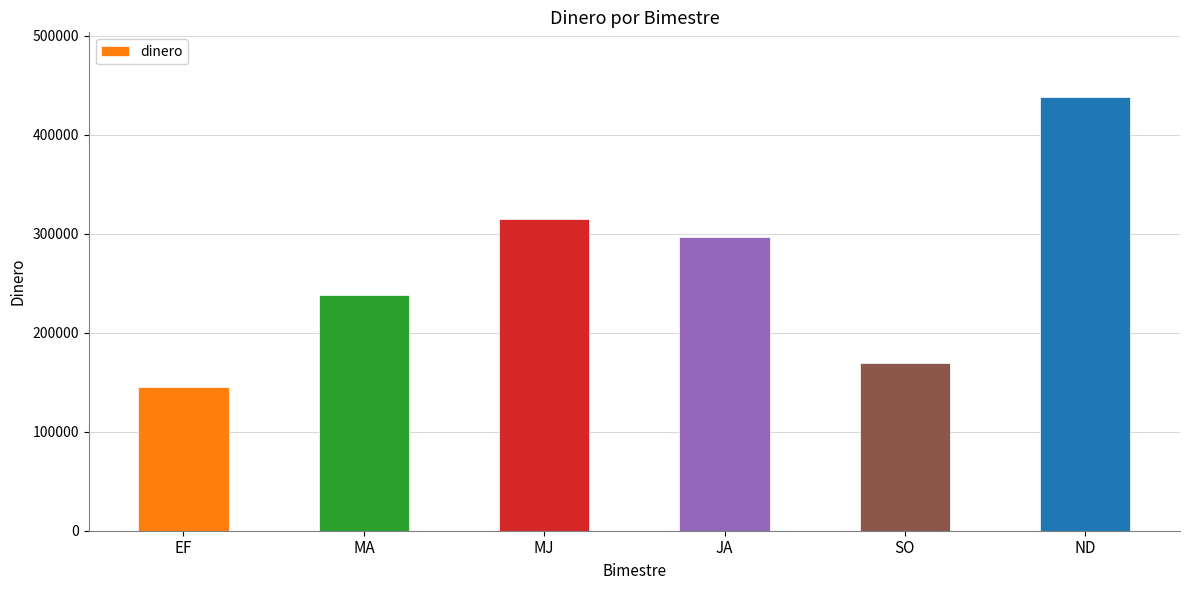

Reading left to right, transcribe all the data shown in this chart.

145000	238000	315000	297000	170000	438000